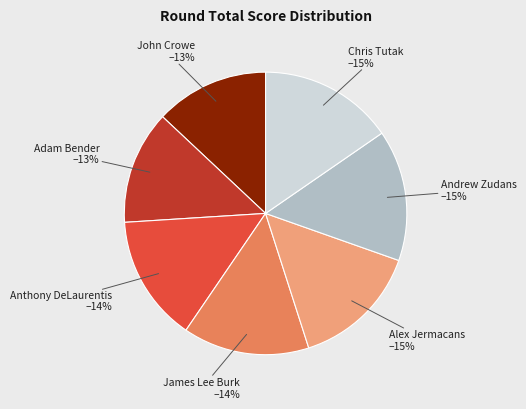

What percentage is the John Crowe slice, to the nearest percent?

13%